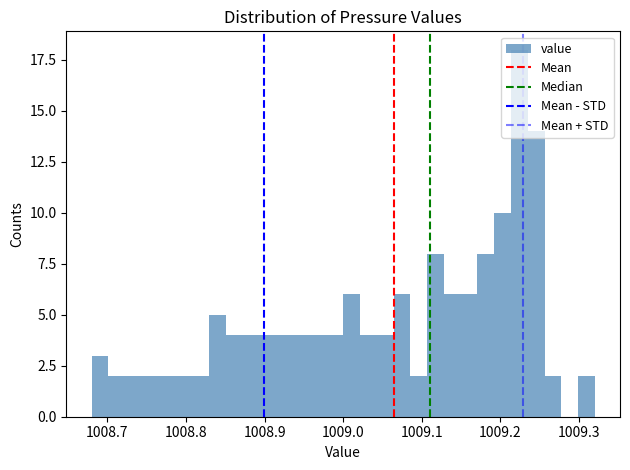

Around what value on the x-axis is the tallest bar? Give the approximate position of its centre, as read against the axis.

1009.22